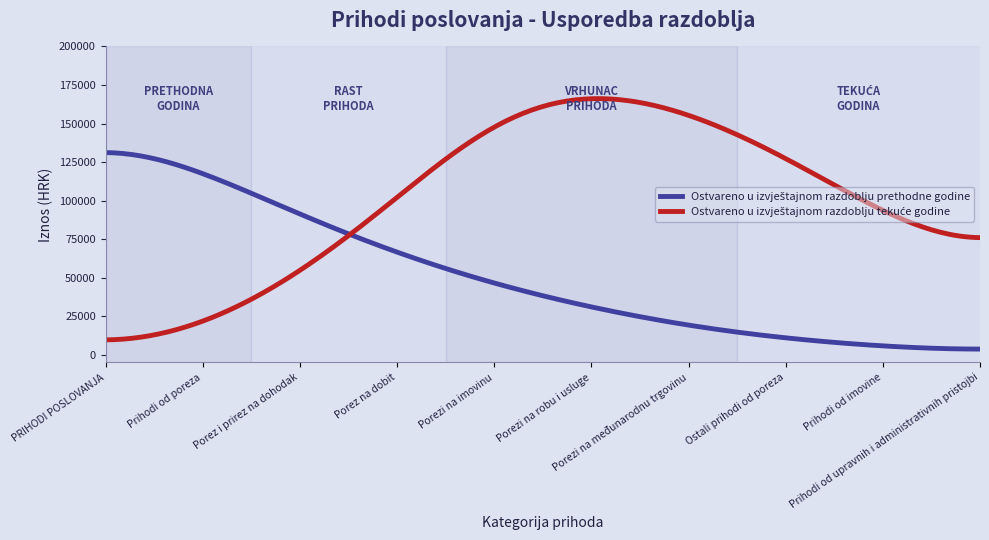

What is the maximum value shown in the chart?

166151.7